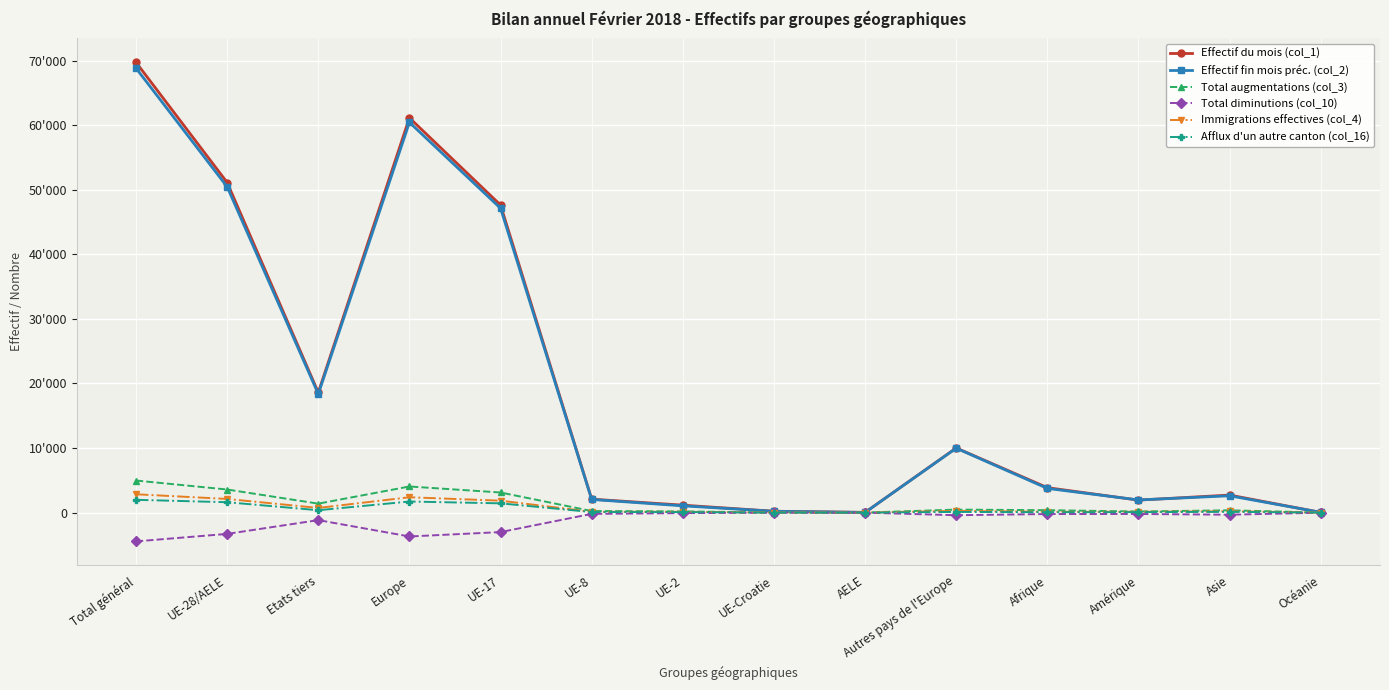

Reading left to right, list all the values displayed in this chart.

Effectif du mois (col_1): 69728	51120	18608	61132	47630	2088	1157	213	32	10012	3868	1939	2719	35
Effectif fin mois préc. (col_2): 68824	50454	18370	60431	47127	2041	1050	204	32	9977	3750	1962	2609	43
Total augmentations (col_3): 4970	3579	1391	4047	3117	247	191	18	6	468	377	175	360	6
Total diminutions (col_10): -4454	-3294	-1160	-3694	-3014	-191	-73	-13	-3	-400	-217	-208	-321	-12
Immigrations effectives (col_4): 2844	2117	727	2381	1850	124	123	16	4	264	124	127	206	5
Afflux d'un autre canton (col_16): 1984	1611	373	1719	1437	91	75	7	1	108	61	77	123	4